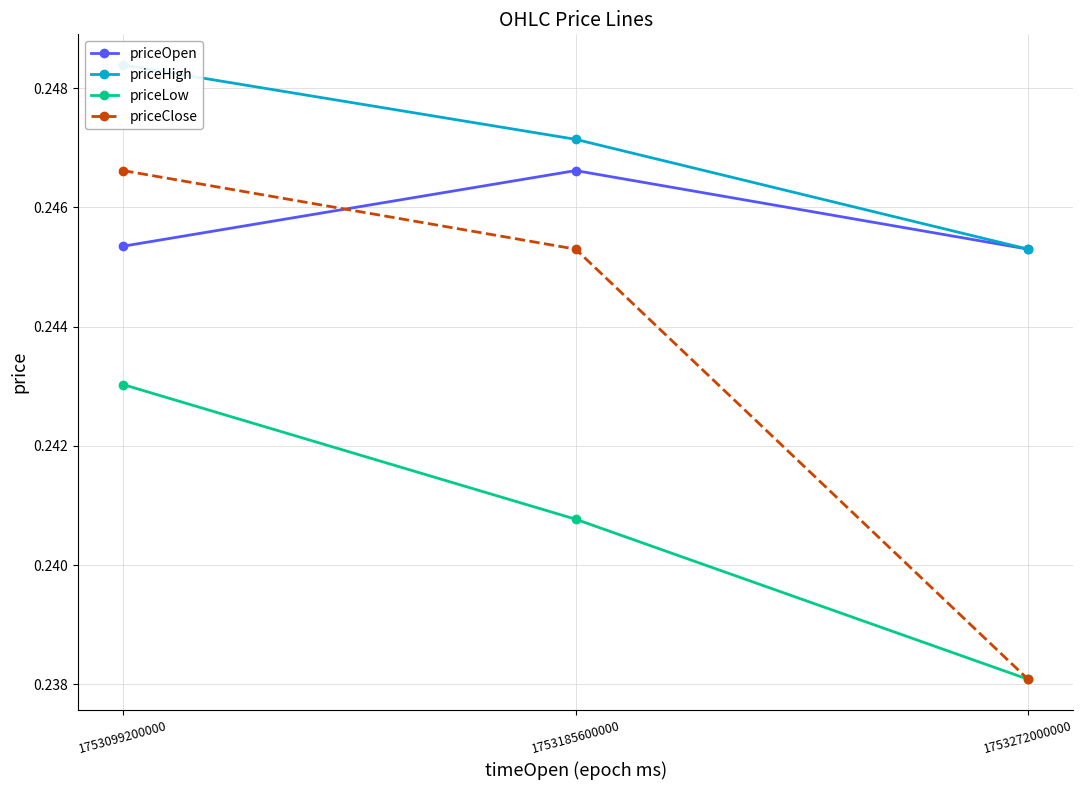

Rank the series by their average value, from highest to lowest.

priceHigh, priceOpen, priceClose, priceLow